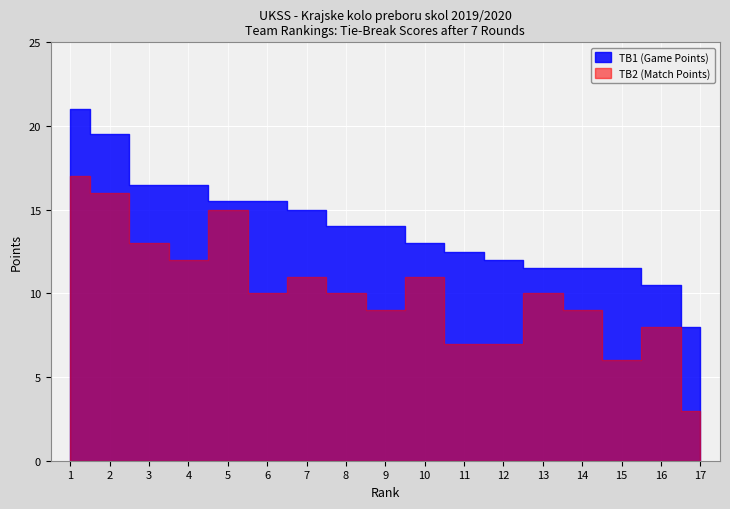

Reading left to right, what are all the values shown in this chart?

TB1 (Game Points): 1=21.0	2=19.5	3=16.5	4=16.5	5=15.5	6=15.5	7=15.0	8=14.0	9=14.0	10=13.0	11=12.5	12=12.0	13=11.5	14=11.5	15=11.5	16=10.5	17=8.0
TB2 (Match Points): 1=17.0	2=16.0	3=13.0	4=12.0	5=15.0	6=10.0	7=11.0	8=10.0	9=9.0	10=11.0	11=7.0	12=7.0	13=10.0	14=9.0	15=6.0	16=8.0	17=3.0